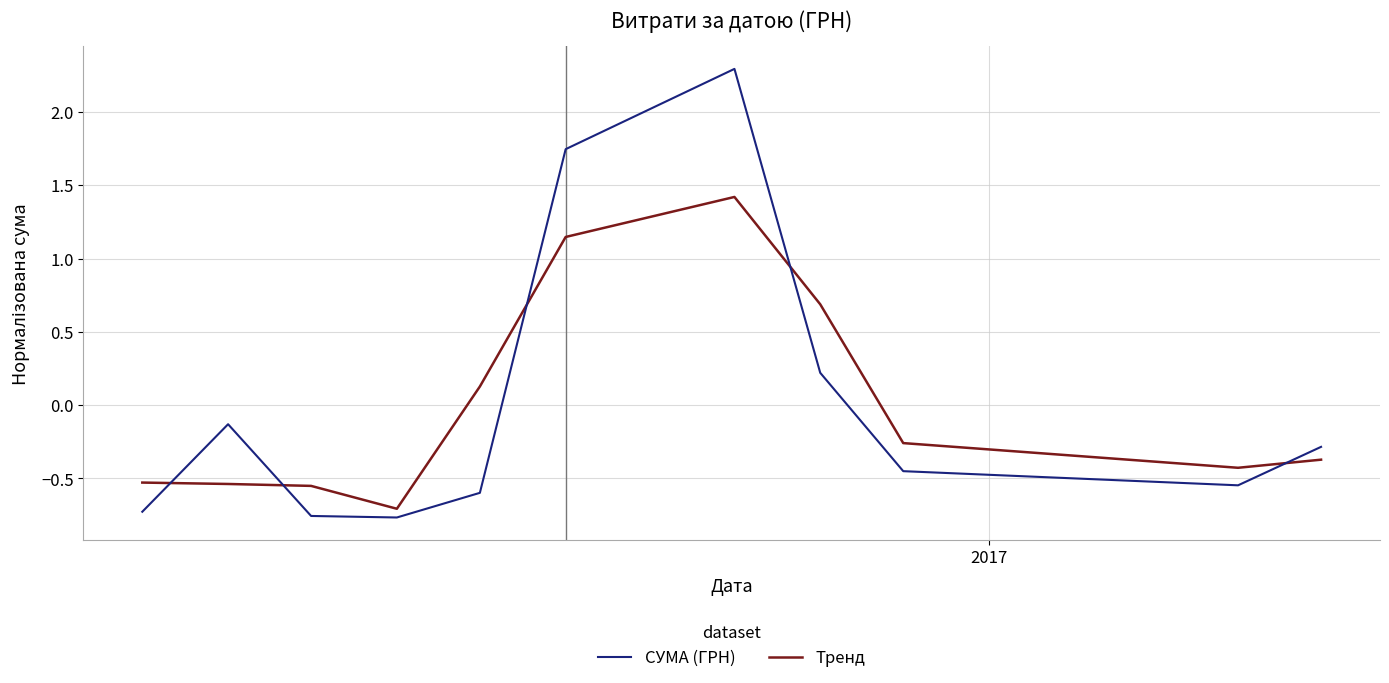

Which series has the largest range (max minus min)?

СУМА (ГРН)